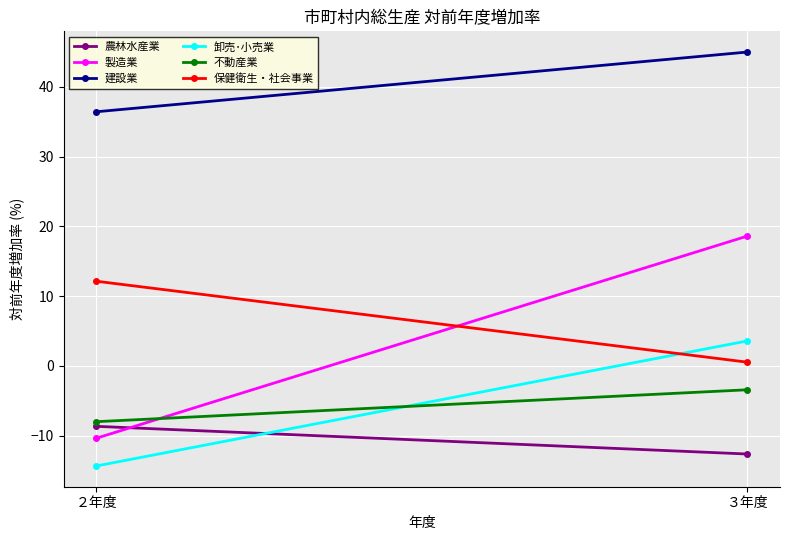

At which label does 農林水産業 reach its peak?

２年度